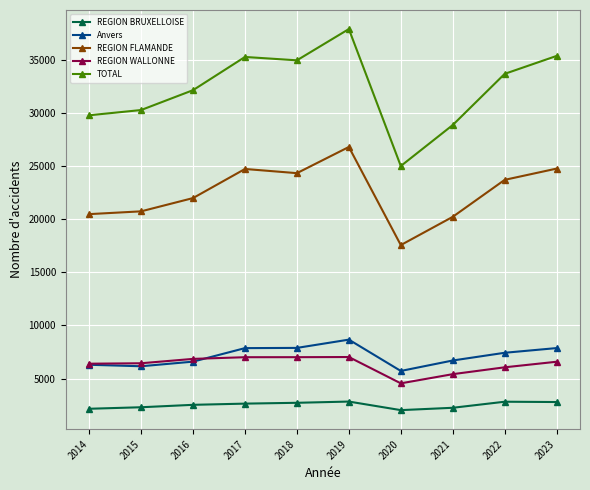

Where is REGION WALLONNE nearest to the value 5785?

2022